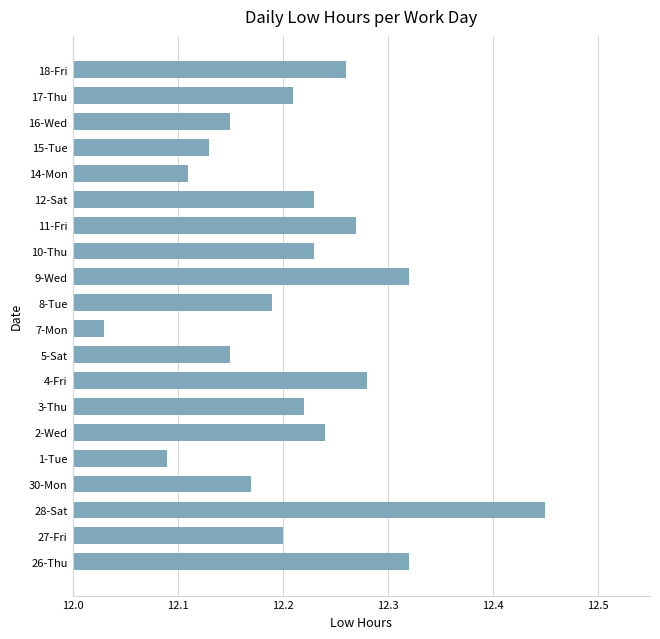

Does the chart contain any negative values?

No